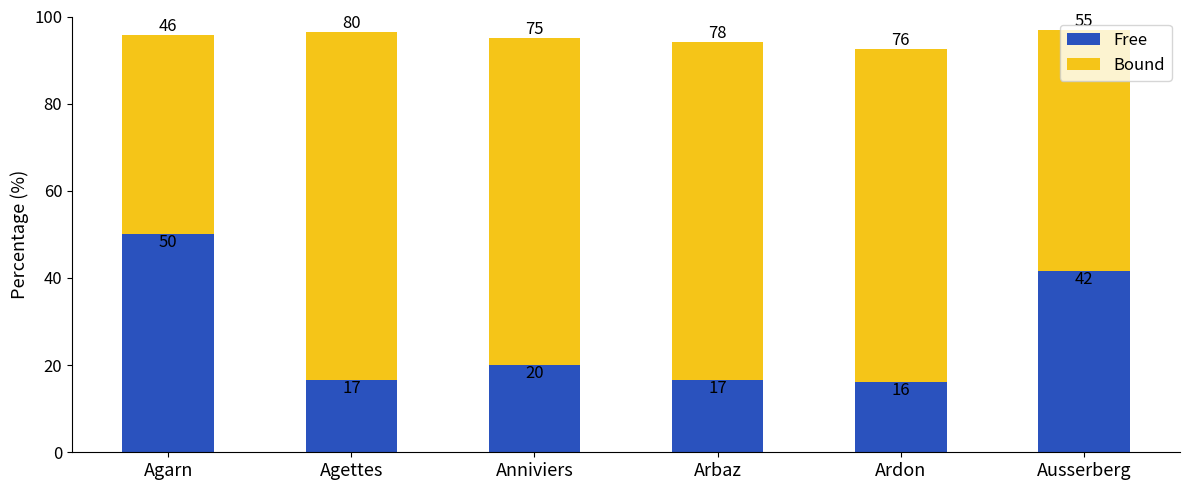

How many distinct data groups are displayed?

2